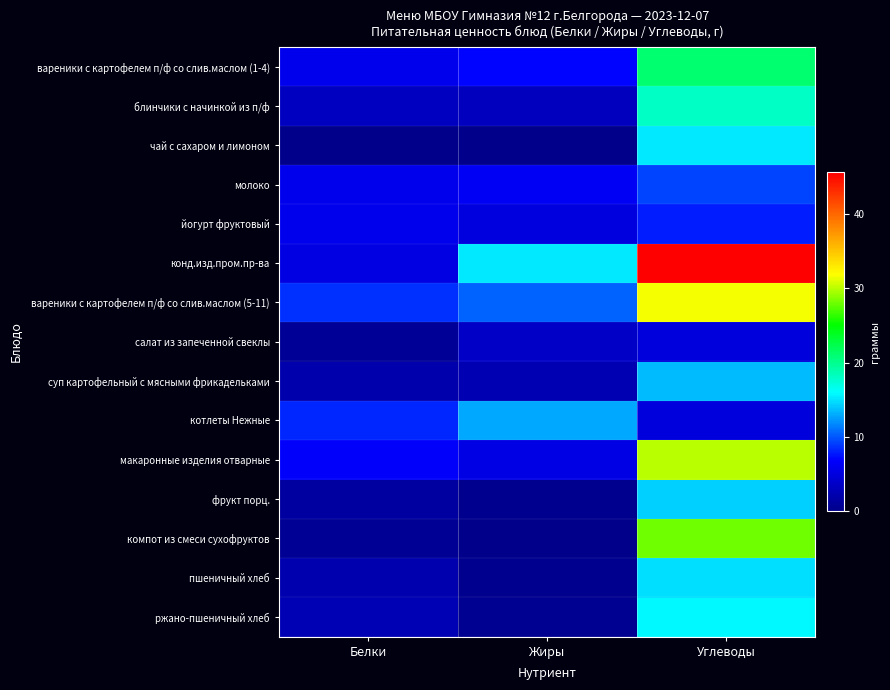

What is the total value across all series at Белки?

59.2